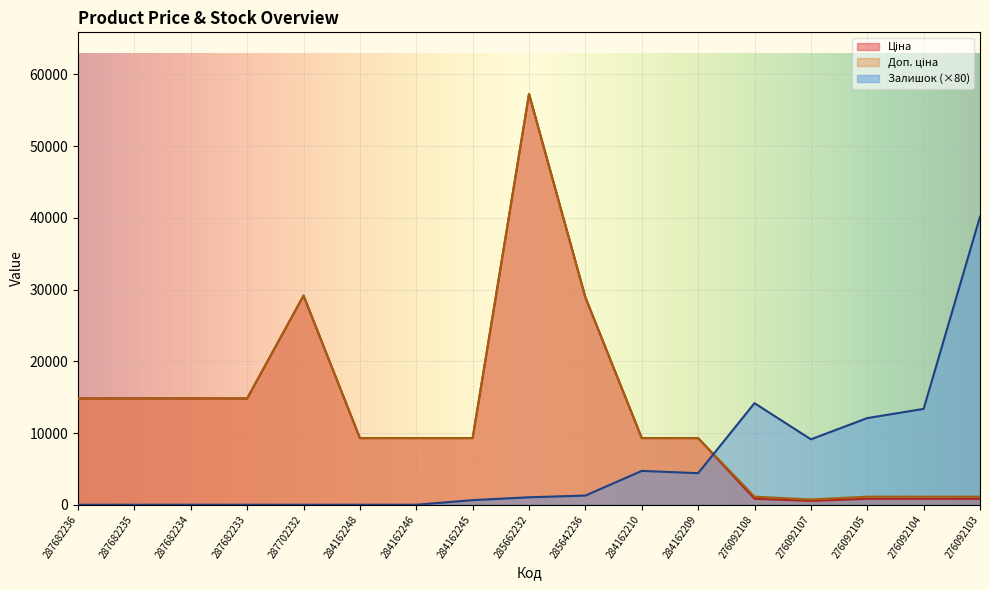

What is the spread (max minus min) of values at 276092103?

39328.5